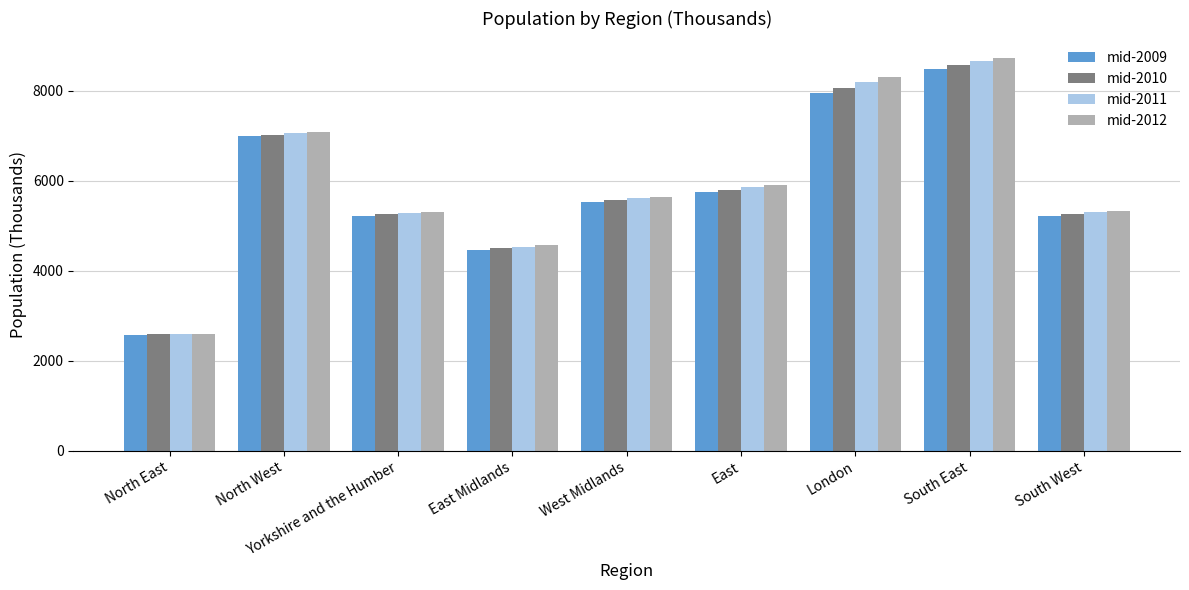

Where is mid-2010 nearest to the value 5582?

West Midlands